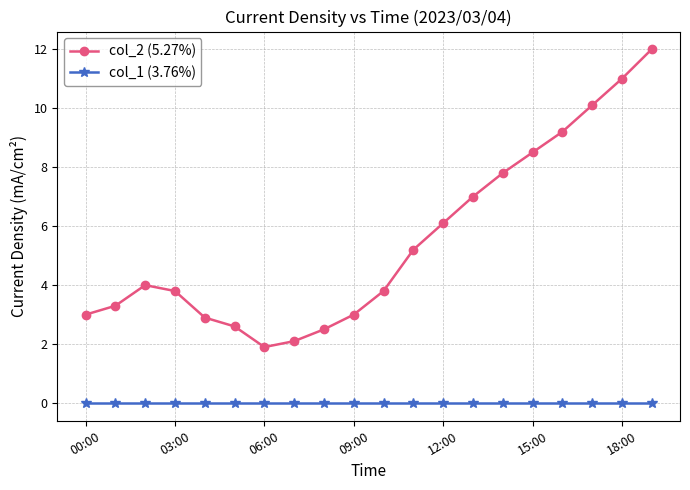

List the series in order of their overall mean, highest first.

col_2 (5.27%), col_1 (3.76%)